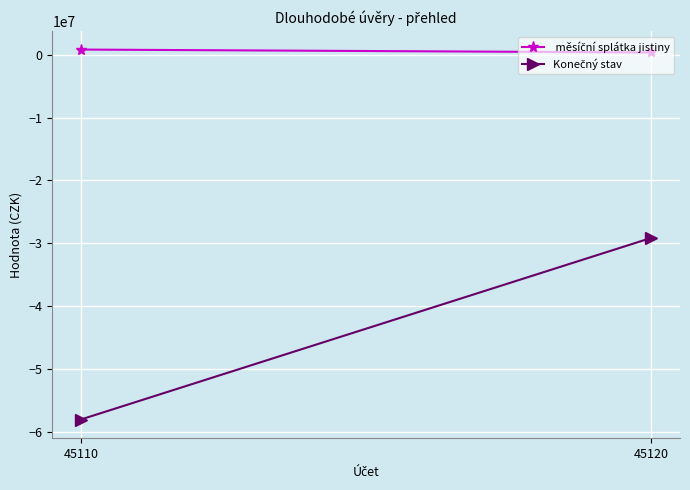

What is the highest value of the Konečný stav series?

-29128667.9